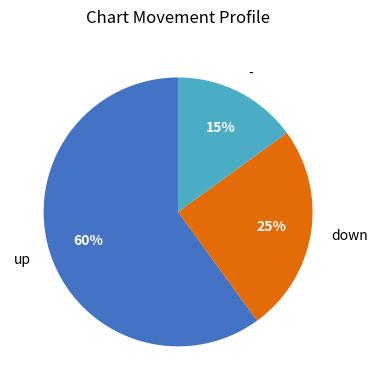

Do - and down together represent more than half of the pie?

No